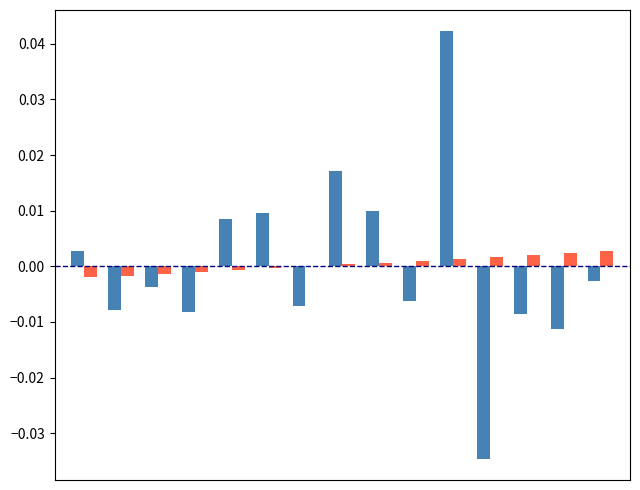

How many series are shown in this chart?

2